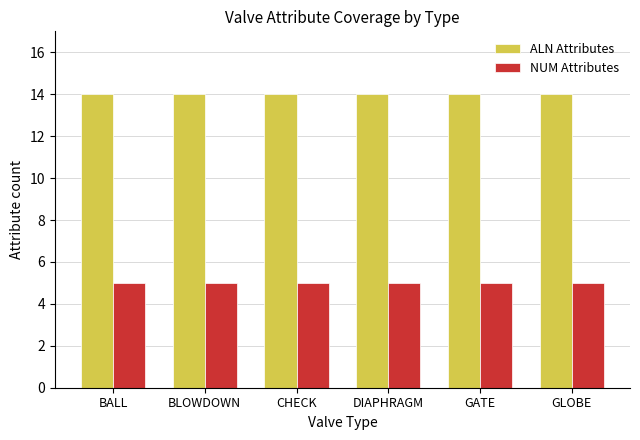

What is the value of the ALN Attributes bar at the 1st from the left?

14